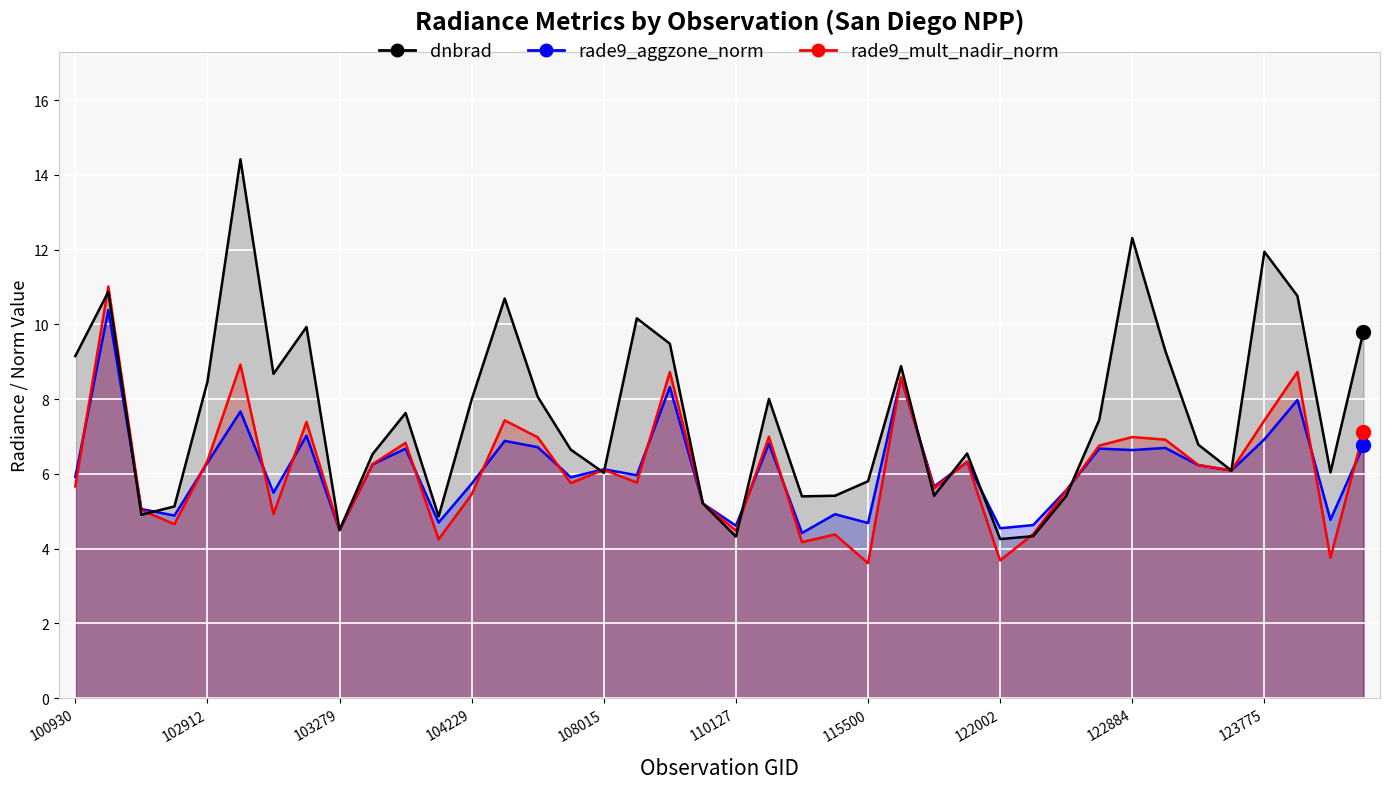

How many distinct data groups are displayed?

3